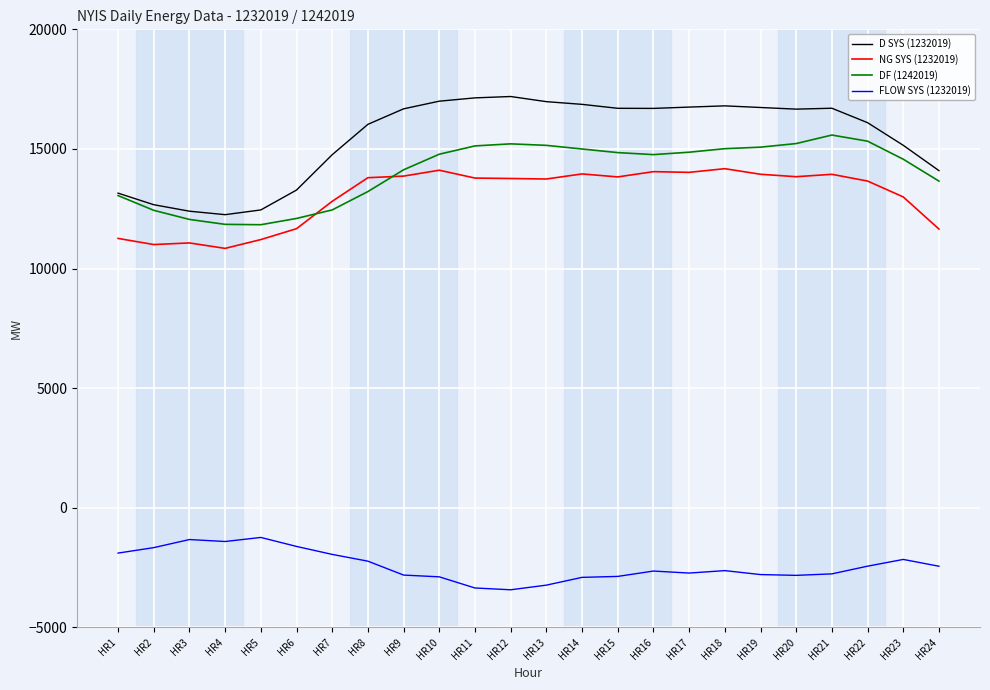

Is the value of DF (1242019) at HR10 greater than the value of FLOW SYS (1232019) at HR21?

Yes